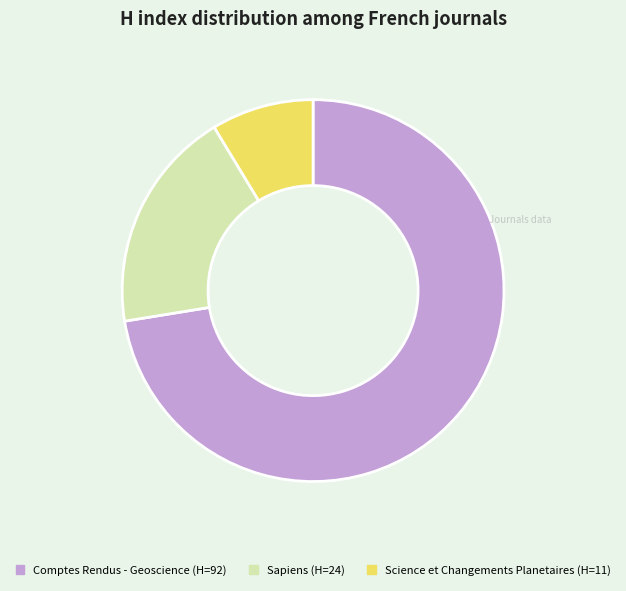

Is the sum of Comptes Rendus - Geoscience and Sapiens greater than half?

Yes